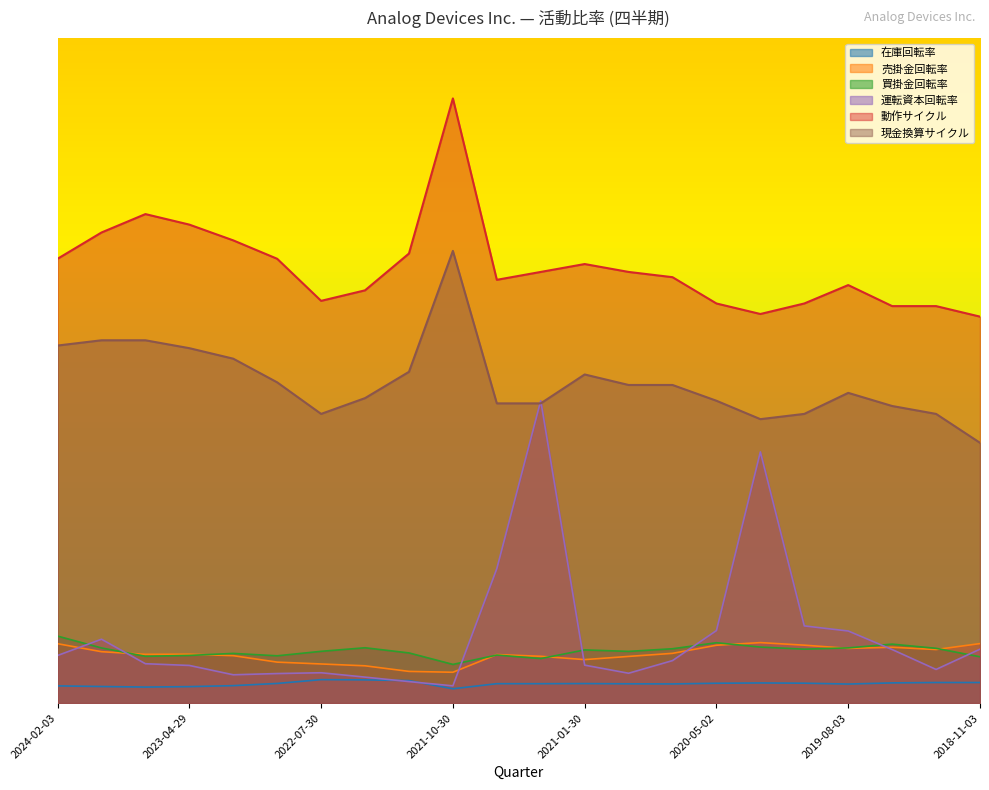

How many distinct data groups are displayed?

6